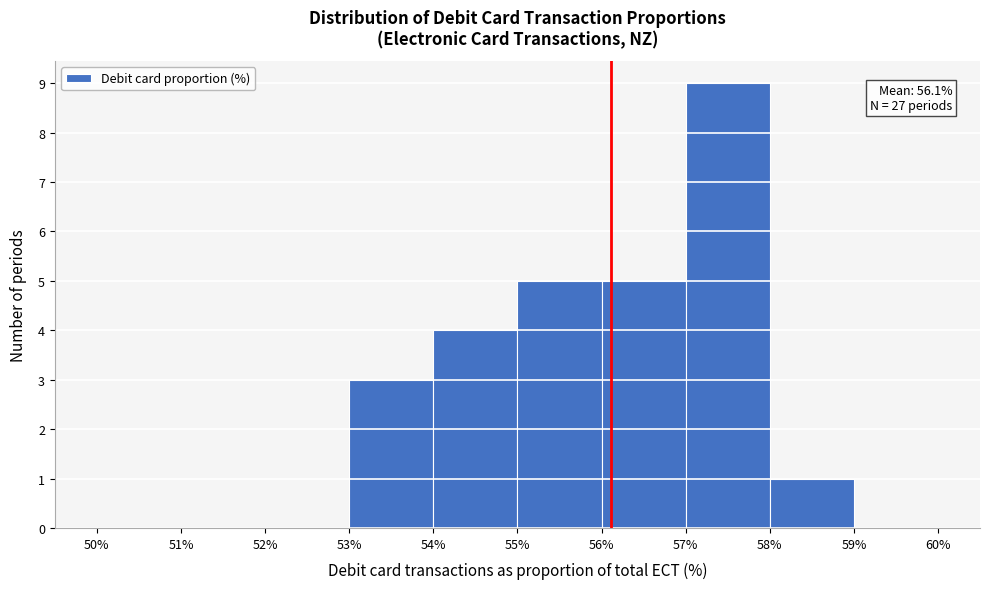

Over which range of the x-axis is the bar tallest?

57% to 58%